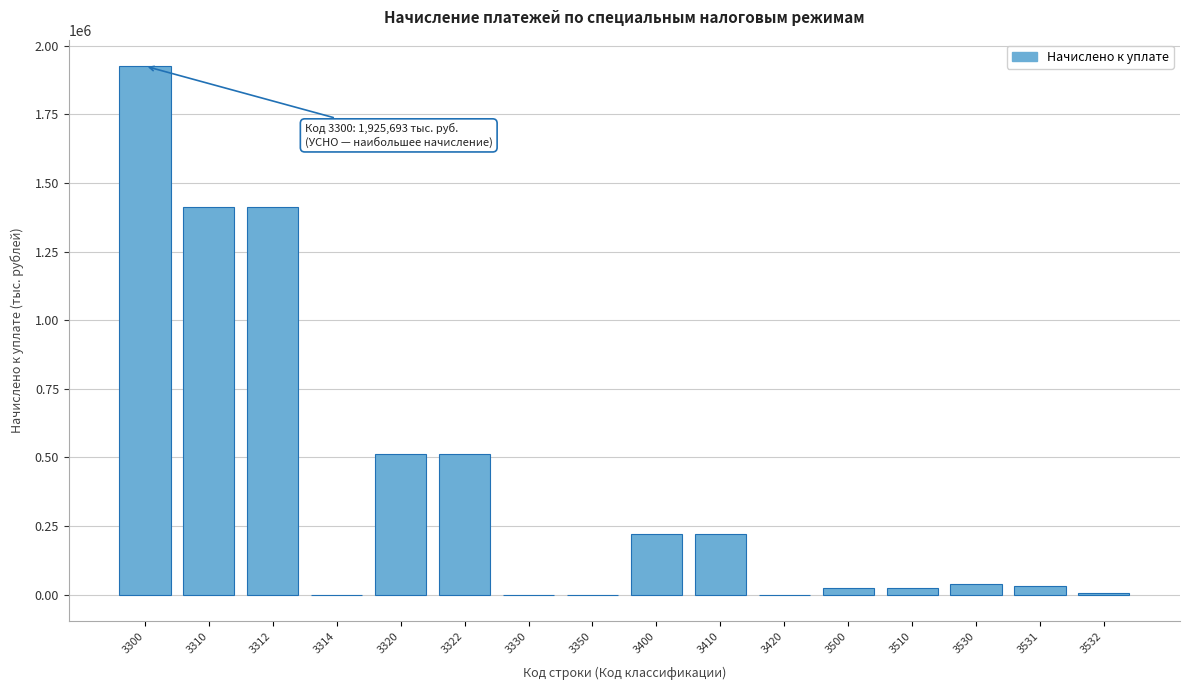

What is the maximum value shown in the chart?

1925693